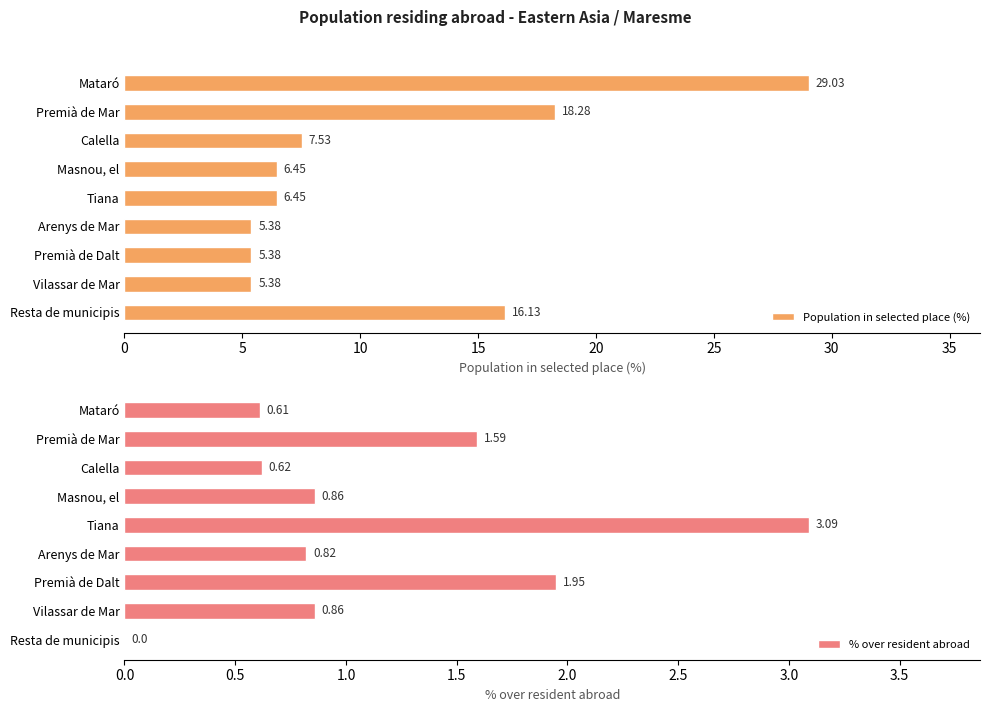

Which category has the highest value in the % over resident abroad series?

Tiana